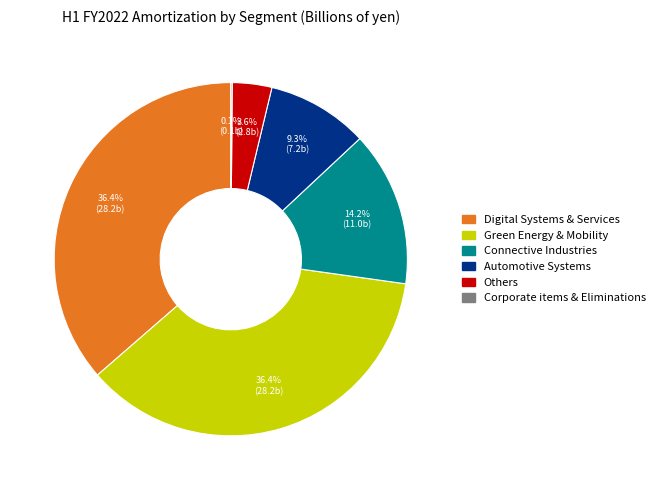

Is it true that Connective Industries is 14% of the pie?

True